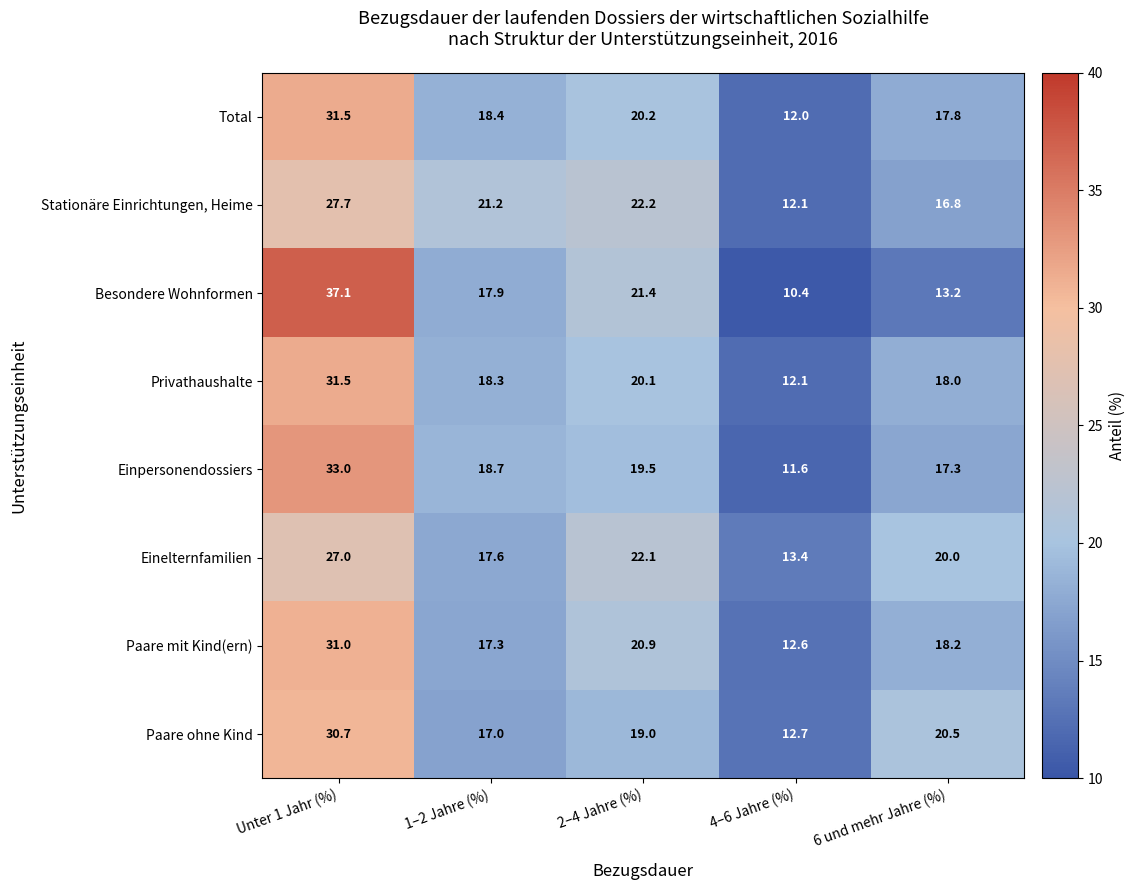

List the labels in order of Total value, largest first.

Unter 1 Jahr (%), 2–4 Jahre (%), 1–2 Jahre (%), 6 und mehr Jahre (%), 4–6 Jahre (%)